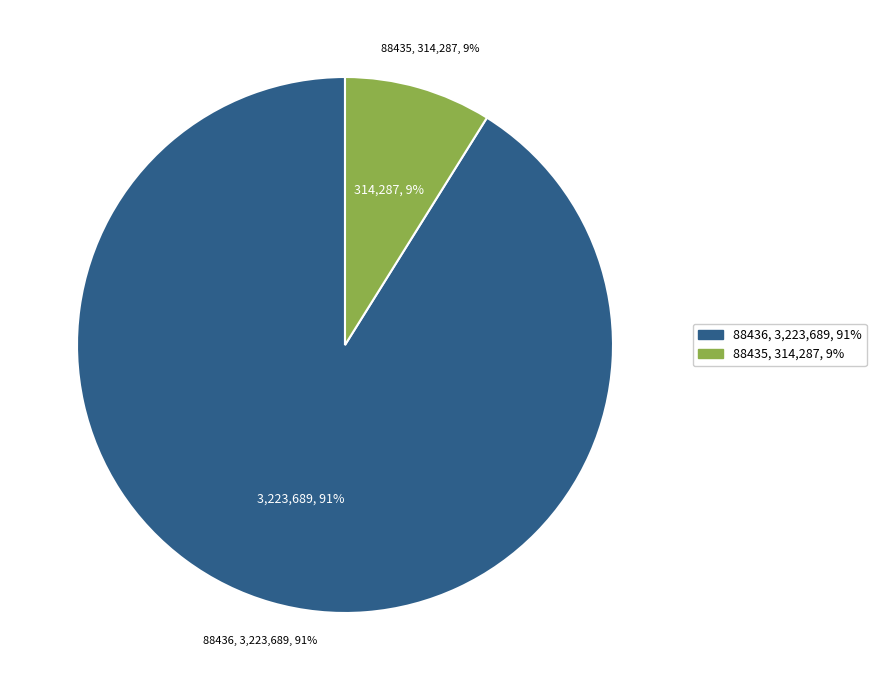

How many slices are in this pie chart?

2